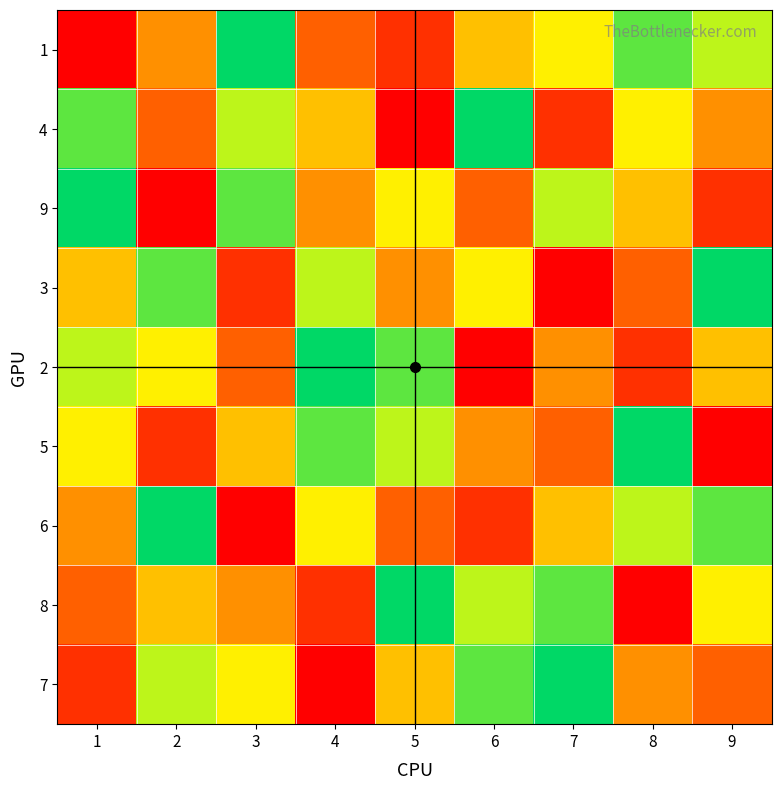

Reading left to right, transcribe all the data shown in this chart.

1: 1=1	2=4	3=9	4=3	5=2	6=5	7=6	8=8	9=7
4: 1=8	2=3	3=7	4=5	5=1	6=9	7=2	8=6	9=4
9: 1=9	2=1	3=8	4=4	5=6	6=3	7=7	8=5	9=2
3: 1=5	2=8	3=2	4=7	5=4	6=6	7=1	8=3	9=9
2: 1=7	2=6	3=3	4=9	5=8	6=1	7=4	8=2	9=5
5: 1=6	2=2	3=5	4=8	5=7	6=4	7=3	8=9	9=1
6: 1=4	2=9	3=1	4=6	5=3	6=2	7=5	8=7	9=8
8: 1=3	2=5	3=4	4=2	5=9	6=7	7=8	8=1	9=6
7: 1=2	2=7	3=6	4=1	5=5	6=8	7=9	8=4	9=3